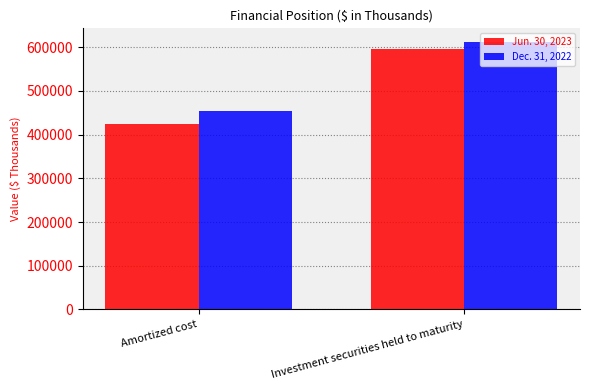

What position from the right is Amortized cost?

2